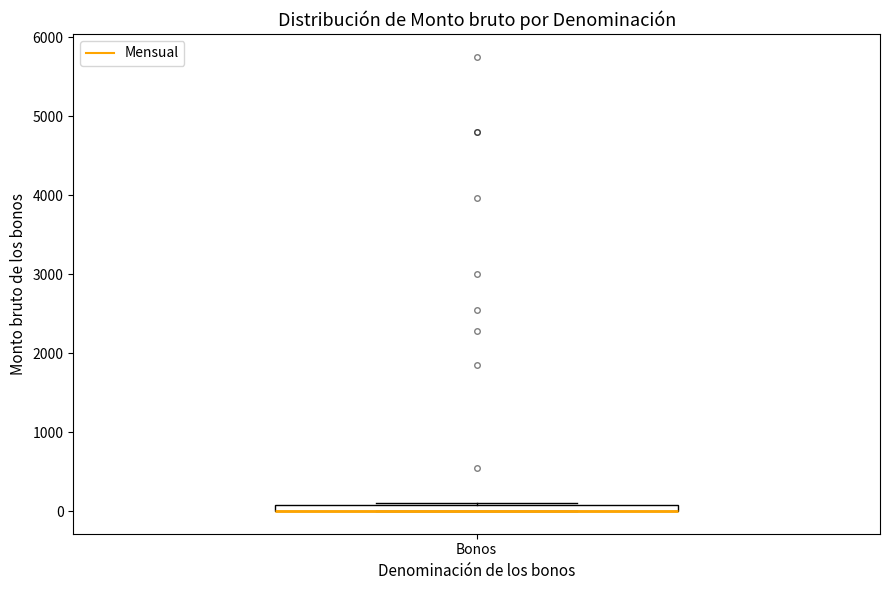

Where is the upper edge of the box for Bonos on the y-axis? The values are not printed on the chart, so give them approximately, as read against the axis.

100